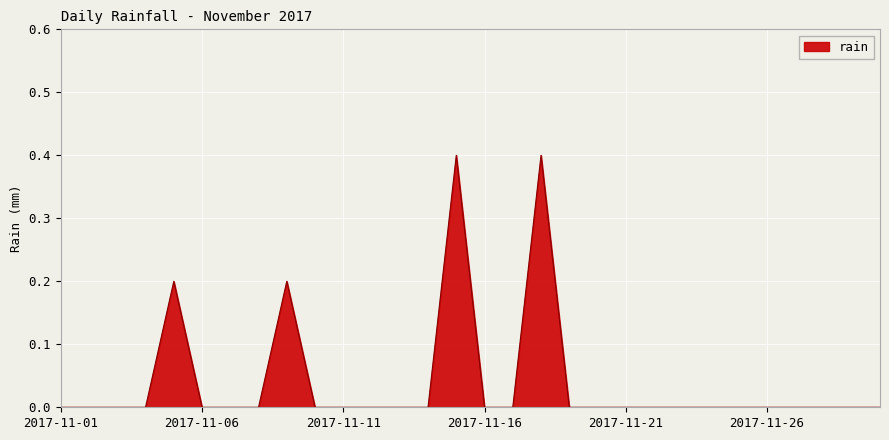

Reading right to left, extract all data points from this chart.

0.0	0.0	0.0	0.0	0.0	0.0	0.0	0.0	0.0	0.0	0.0	0.0	0.4	0.0	0.0	0.4	0.0	0.0	0.0	0.0	0.0	0.2	0.0	0.0	0.0	0.2	0.0	0.0	0.0	0.0